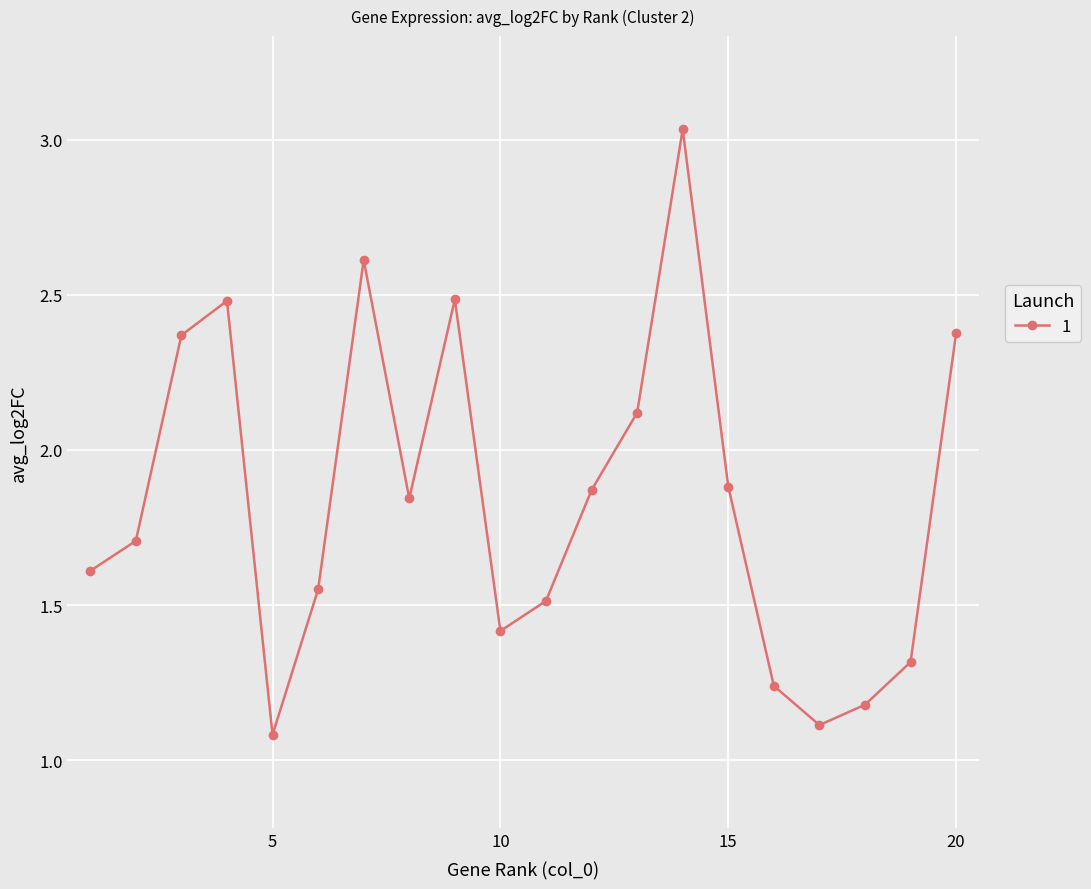

Does the chart have visible grid lines?

Yes